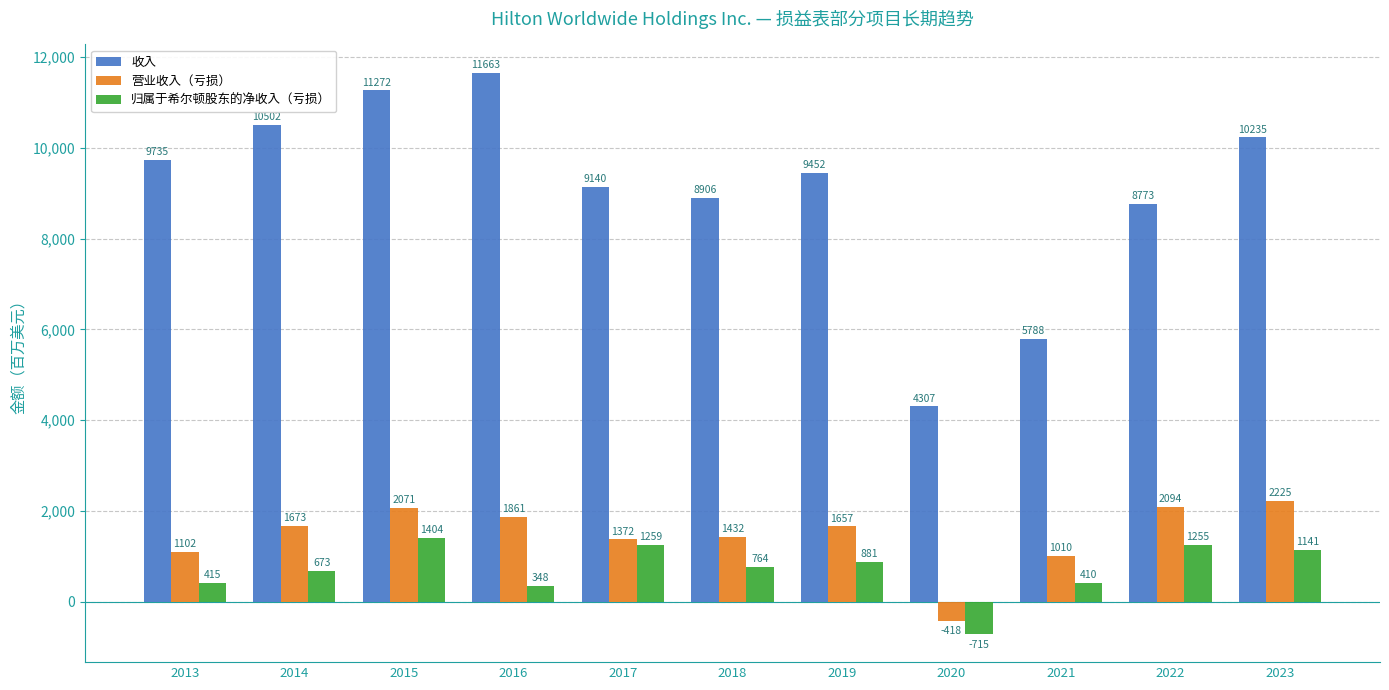

How many positive values does the 营业收入（亏损） series have?

10